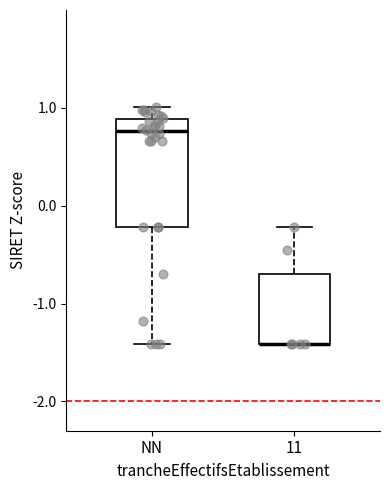

Reading left to right, transcribe this box plot: for each box, give where its median line is, the range the box spans, and where its two whiskers end, as read against the y-axis. The values are not printed on the chart, so give them approximately, as read against the axis.

NN: median 0.8, box -0.2 to 0.9, whiskers -1.4 to 1.0
11: median -1.4 (drawn on the box's lower edge), box -1.4 to -0.7, whiskers -1.4 to -0.2